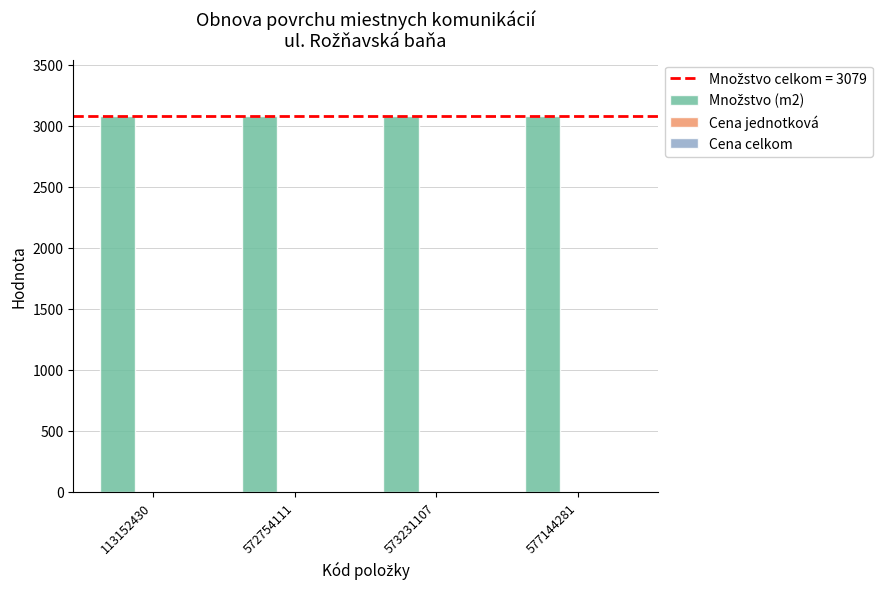

What are all the series names shown in the legend?

Množstvo (m2), Cena jednotková, Cena celkom